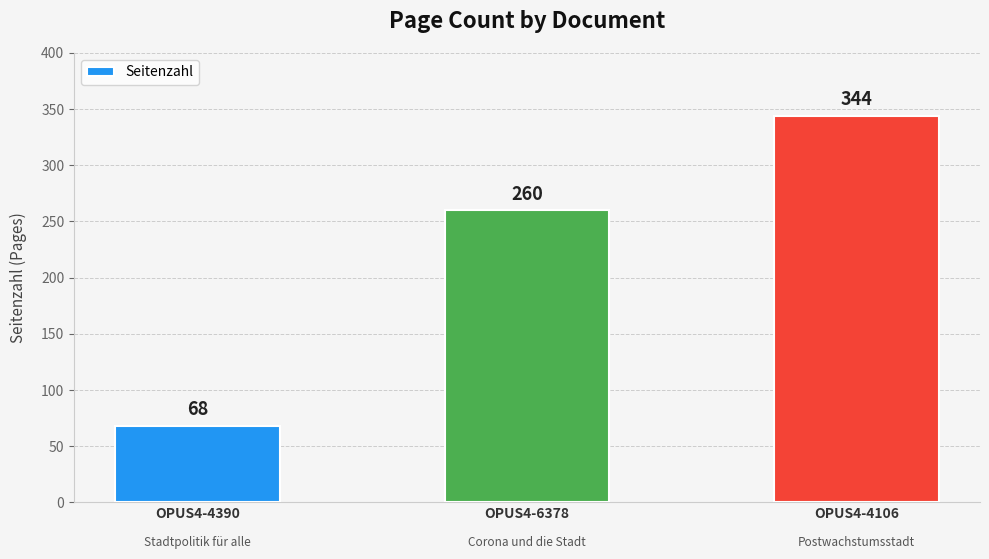

Reading right to left, what are all the values shown in this chart?

344	260	68